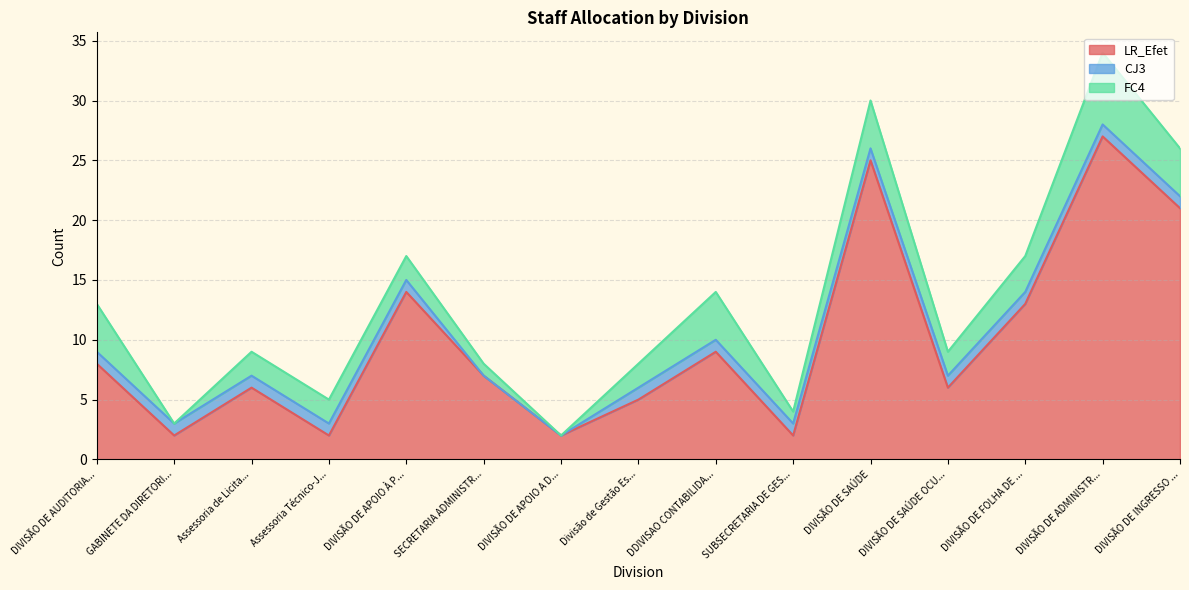

Where does the LR_Efet series first go above 7?

DIVISÃO DE AUDITORIA...